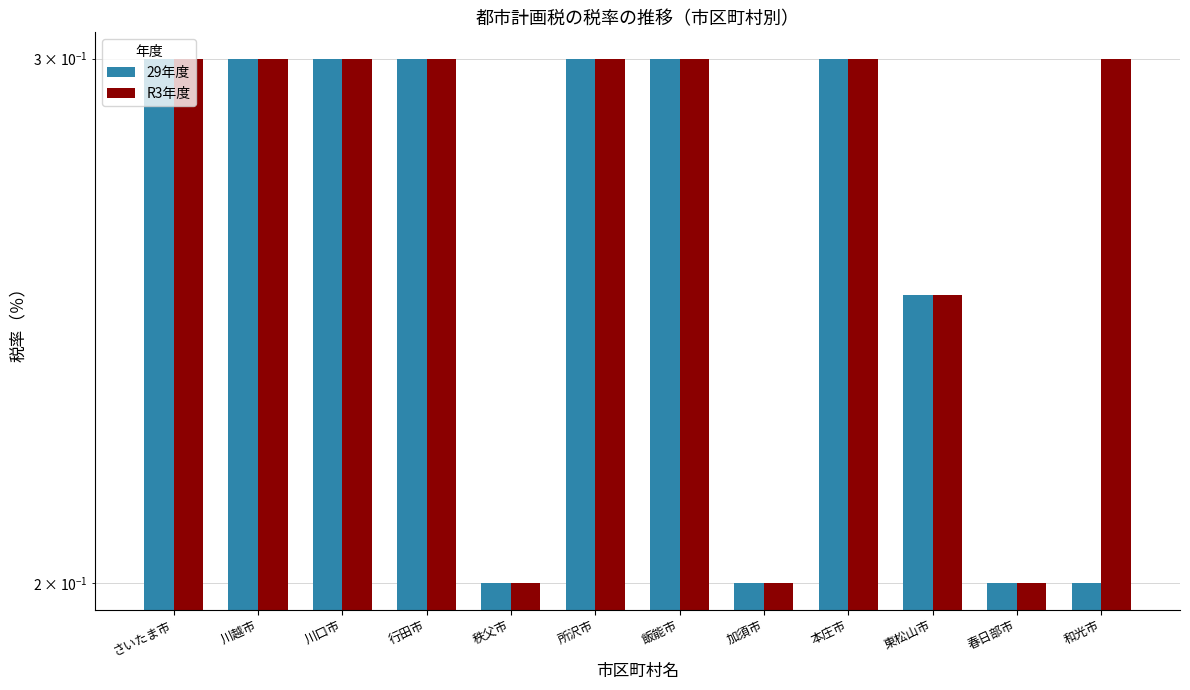

At how many categories does at least one series exceed 0?

12